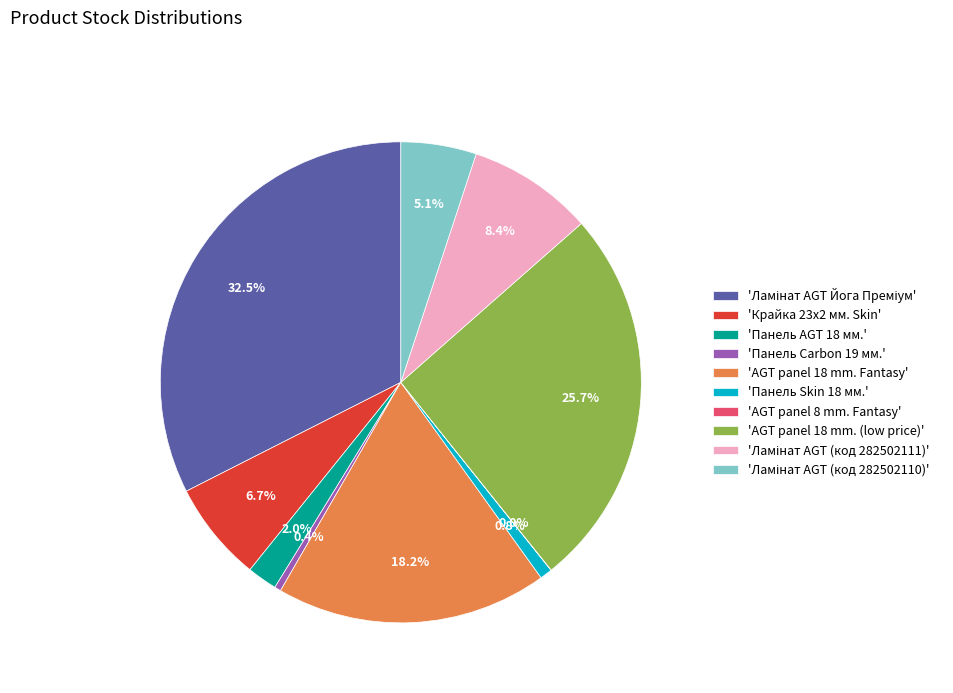

Is there any slice that represents more than half of the pie?

No